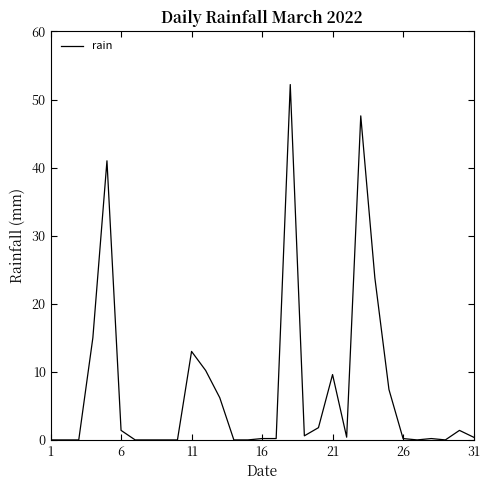

What is the difference between the maximum and minimum values?

52.2